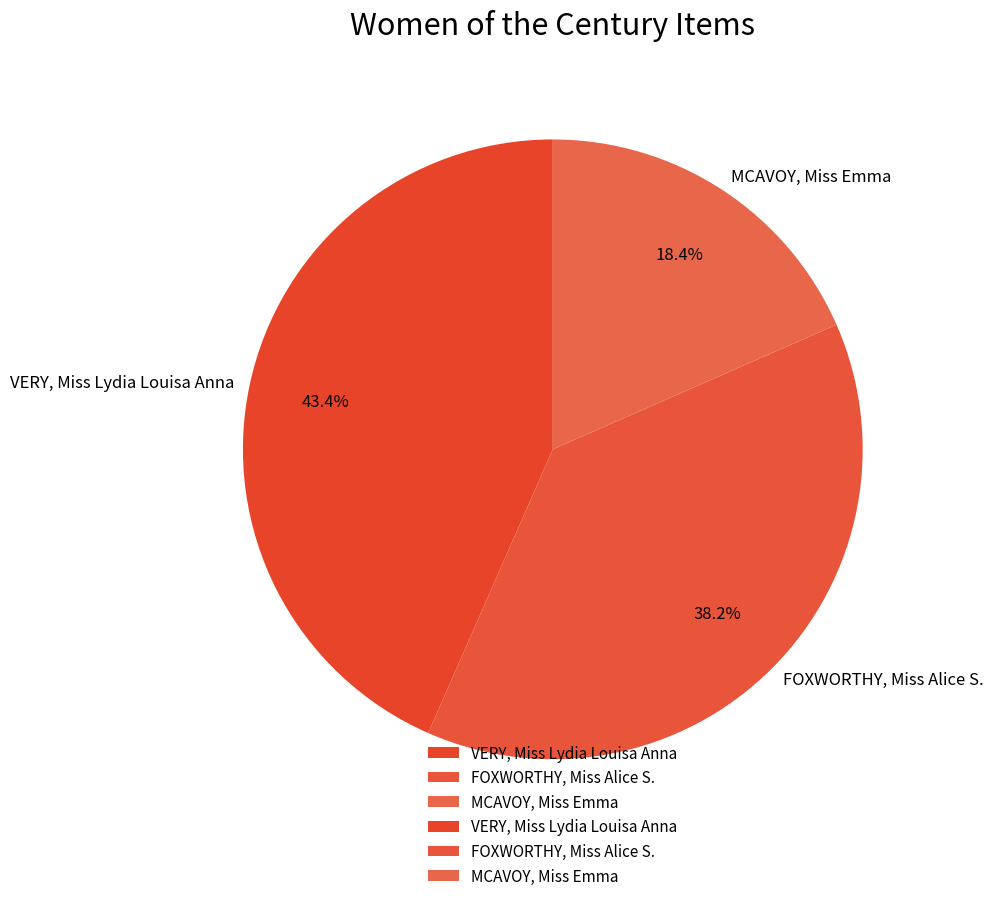

Which category has the smallest portion of the pie?

MCAVOY, Miss Emma